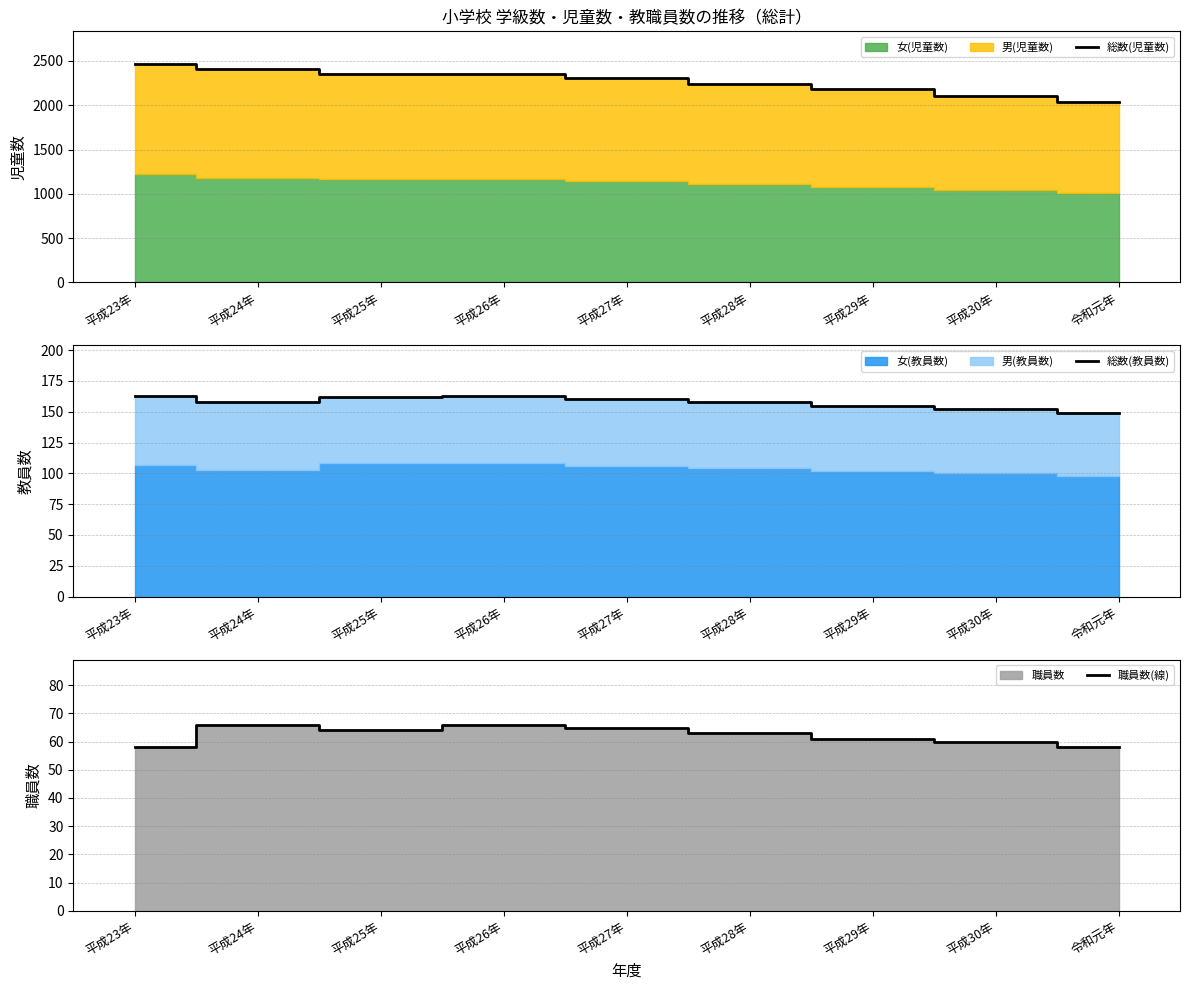

The 総数(教員数) series shows 155 at 平成29年. True or false?

True